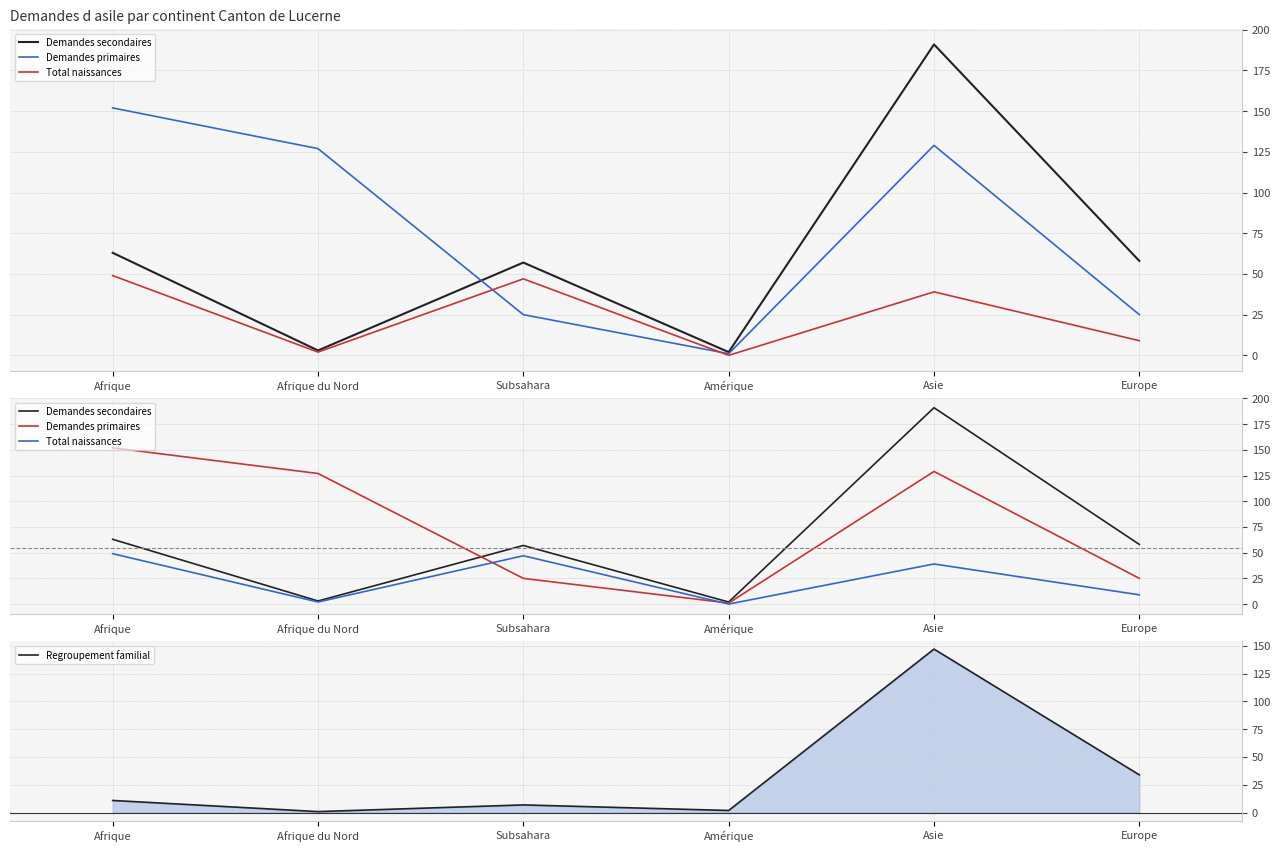

Rank the series by their maximum value, from highest to lowest.

Demandes secondaires, Demandes primaires, Regroupement familial, Total naissances